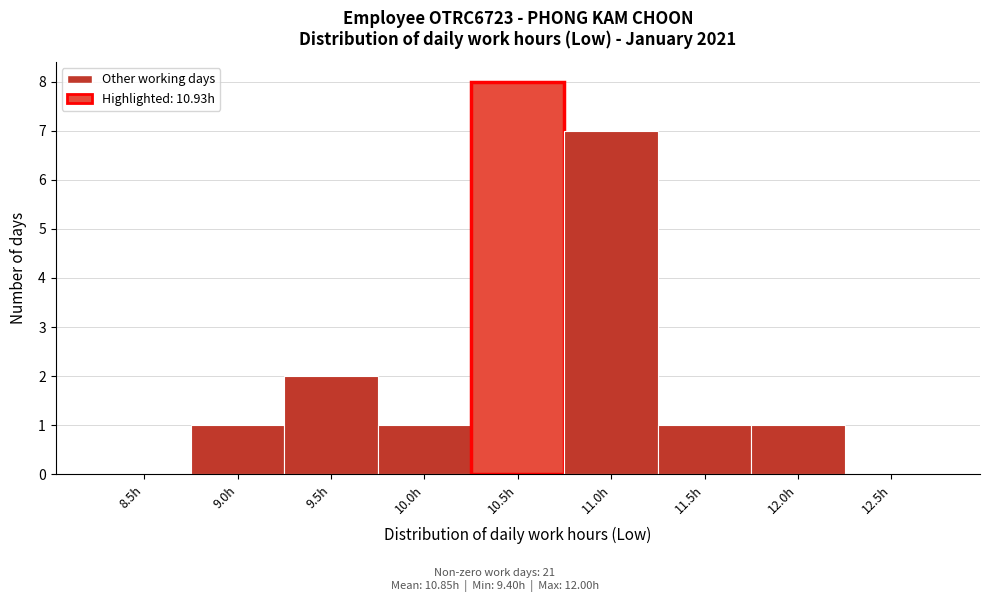

Reading left to right, list all the values displayed in this chart.

8.5h=0	9.0h=1	9.5h=2	10.0h=1	10.5h=8	11.0h=7	11.5h=1	12.0h=1	12.5h=0